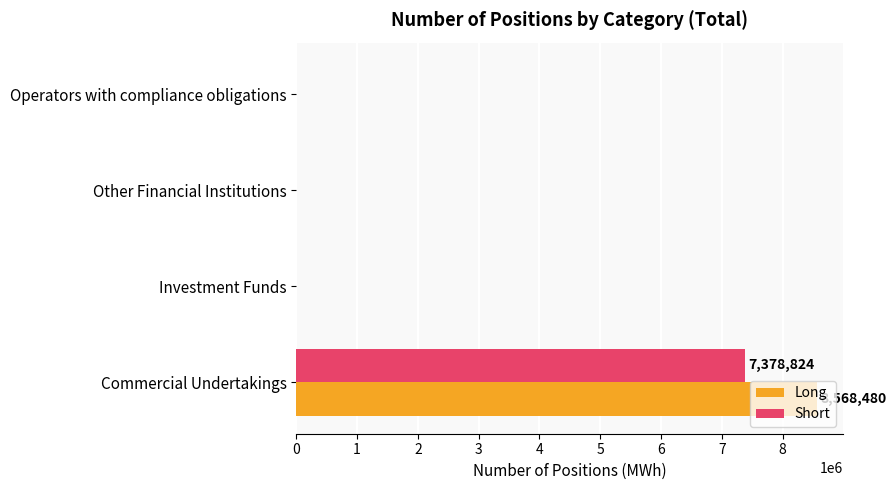

What is the greatest value displayed?

8568480